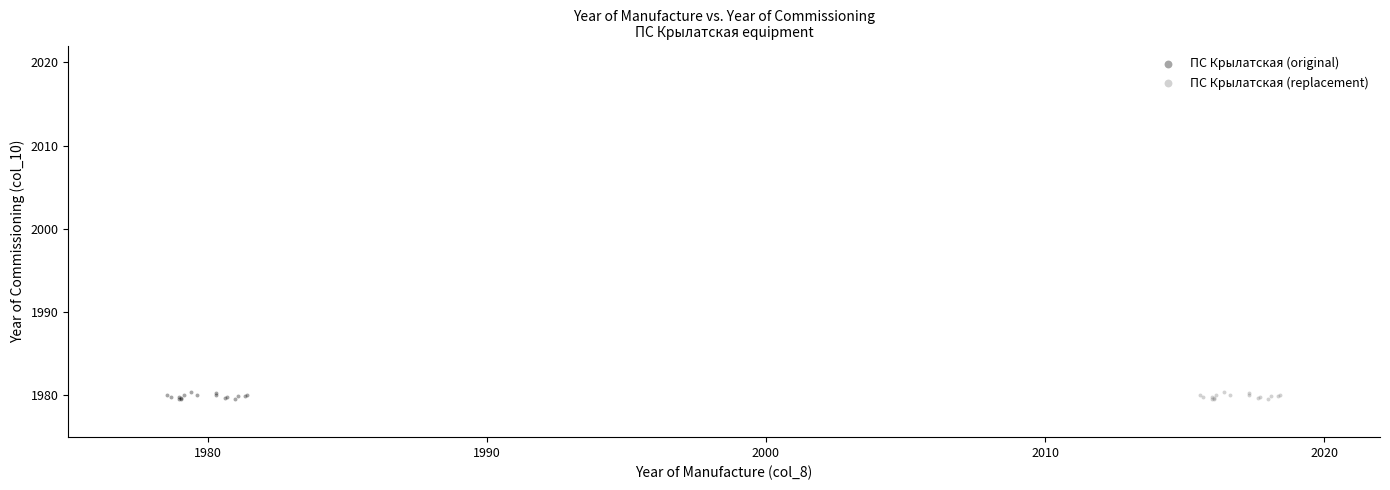

What are all the series names shown in the legend?

ПС Крылатская (original), ПС Крылатская (replacement)